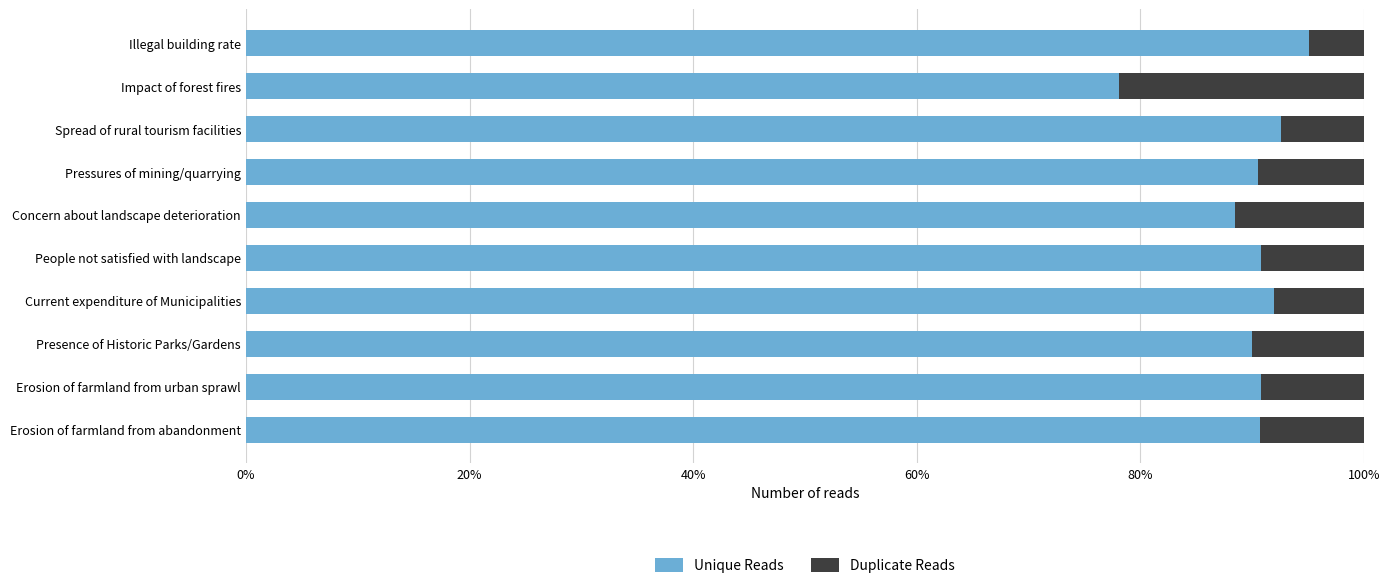

What is the sum of all Unique Reads values?

9.0